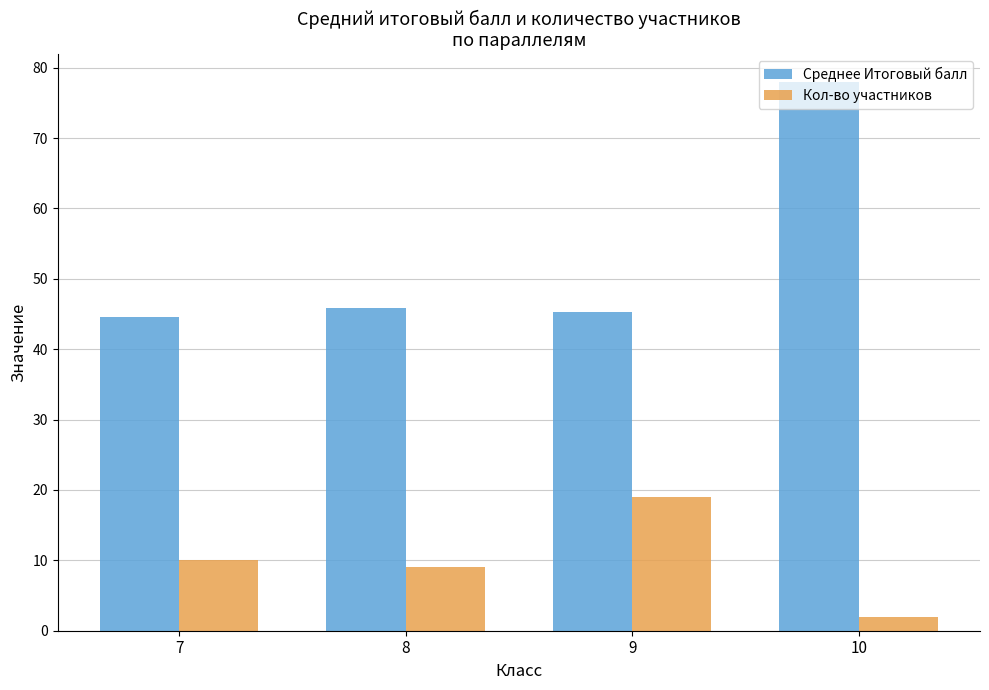

Reading left to right, extract all data points from this chart.

Среднее Итоговый балл: 7=44.6	8=45.9	9=45.3	10=78.0
Кол-во участников: 7=10.0	8=9.0	9=19.0	10=2.0